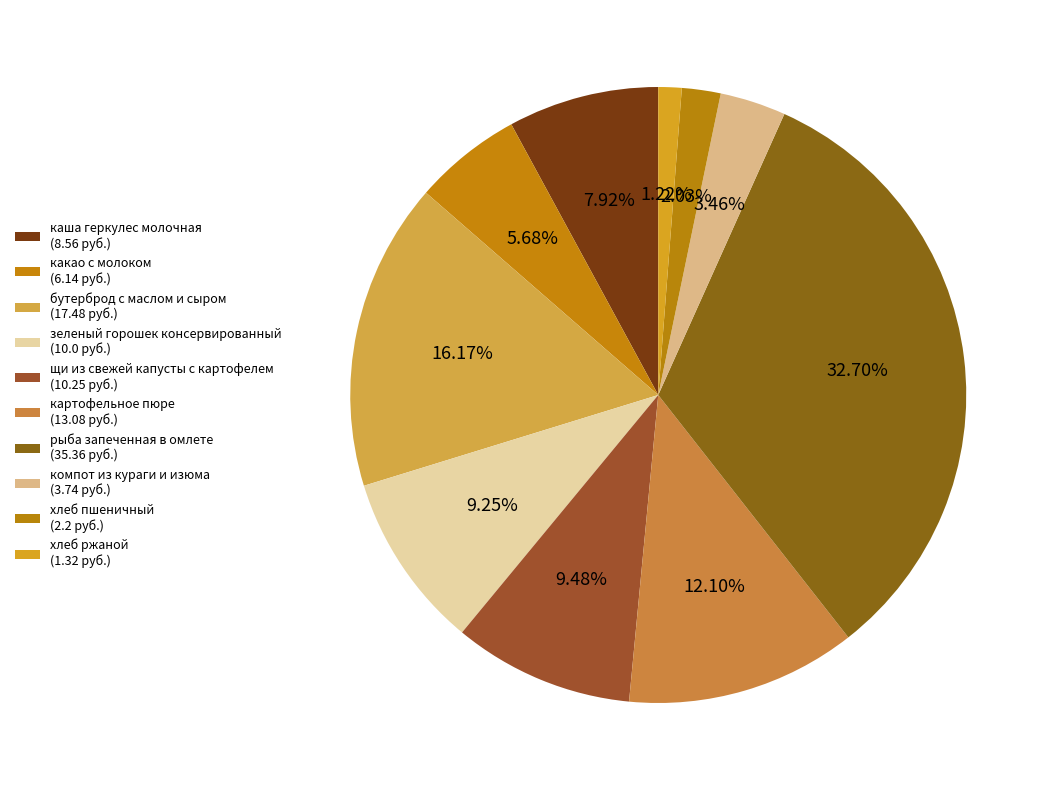

How many segments does this pie chart have?

10